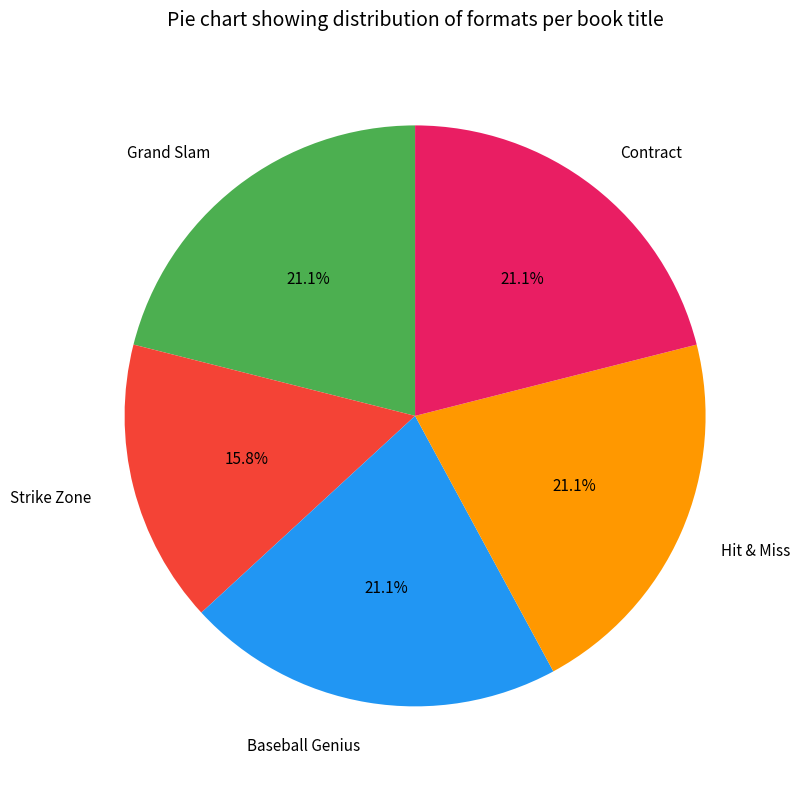

Does any single category account for the majority?

No